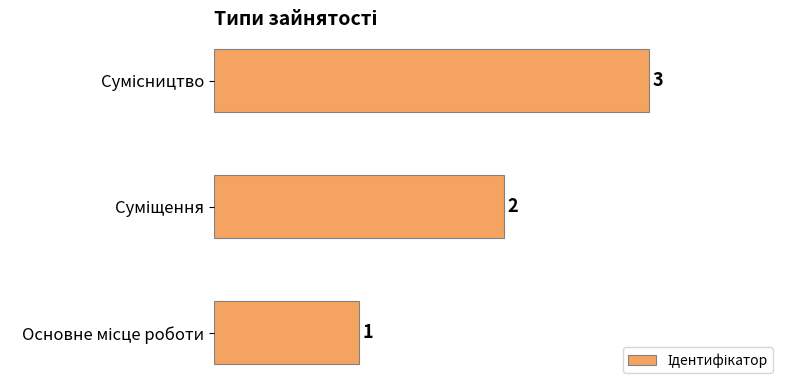

What is the maximum value shown in the chart?

3